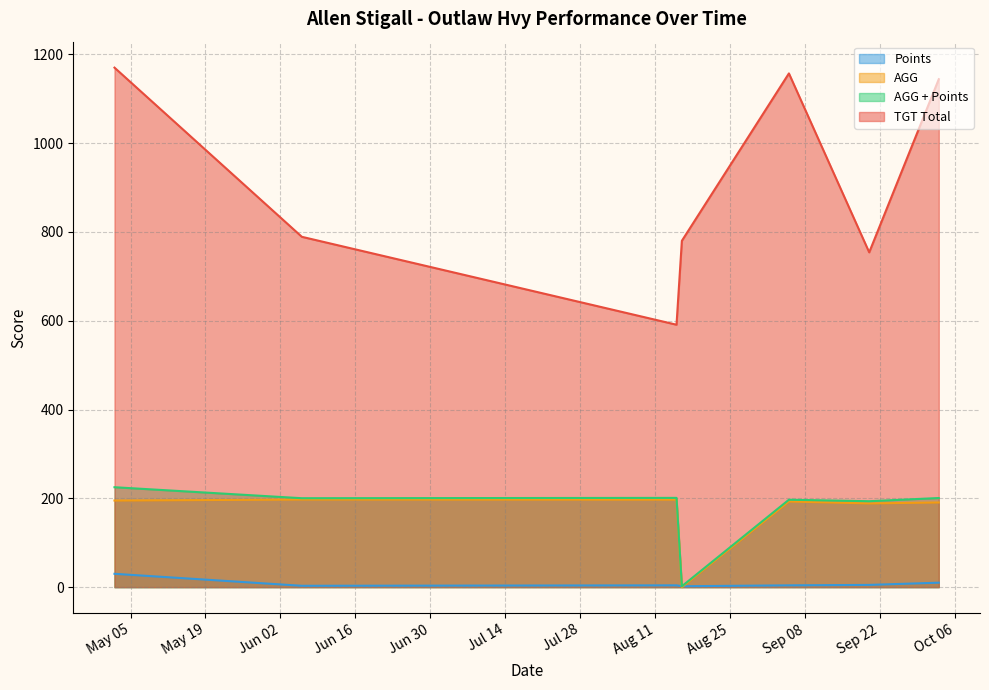

Rank the series at 2020-09-20 from lowest to highest value.

Points, AGG, AGG + Points, TGT Total